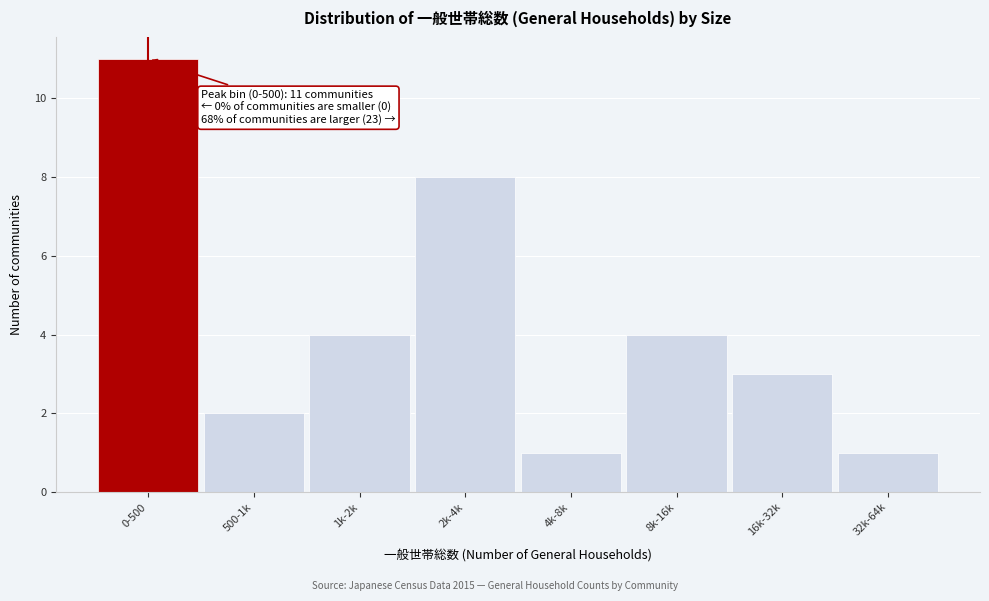

Reading left to right, extract all data points from this chart.

0-500=11	500-1k=2	1k-2k=4	2k-4k=8	4k-8k=1	8k-16k=4	16k-32k=3	32k-64k=1